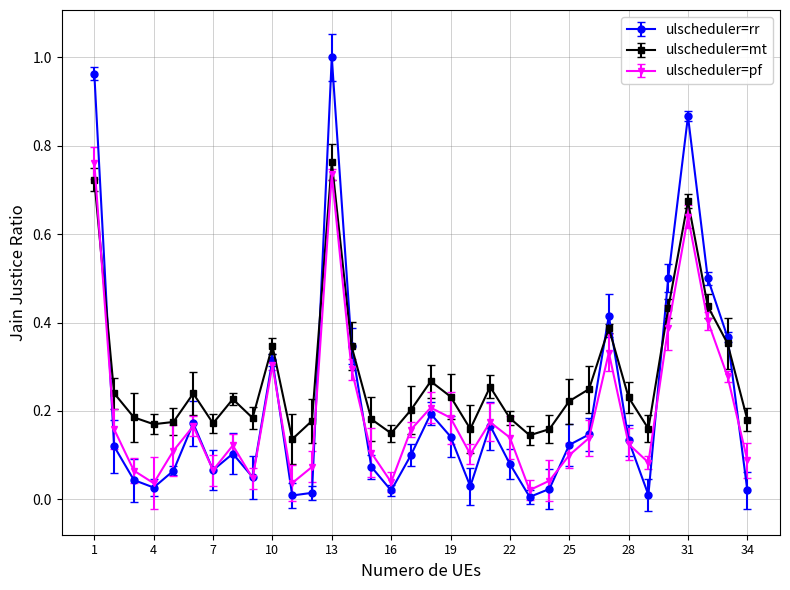

Which series has the widest spread of values?

ulscheduler=rr